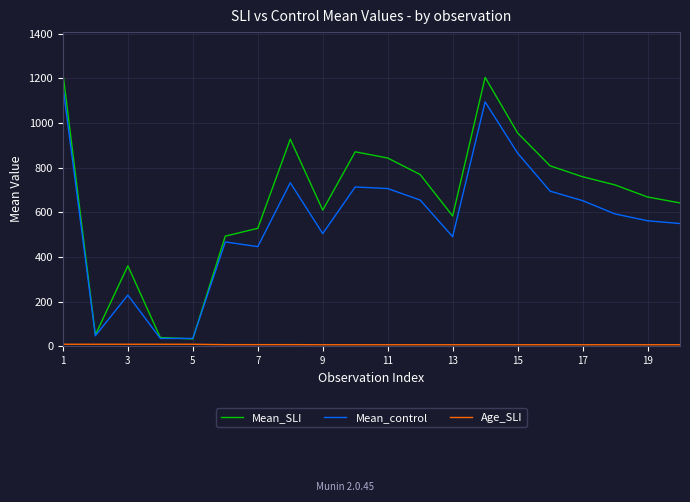

Which series ends up on top after the final intersection of Mean_control and Mean_SLI?

Mean_SLI